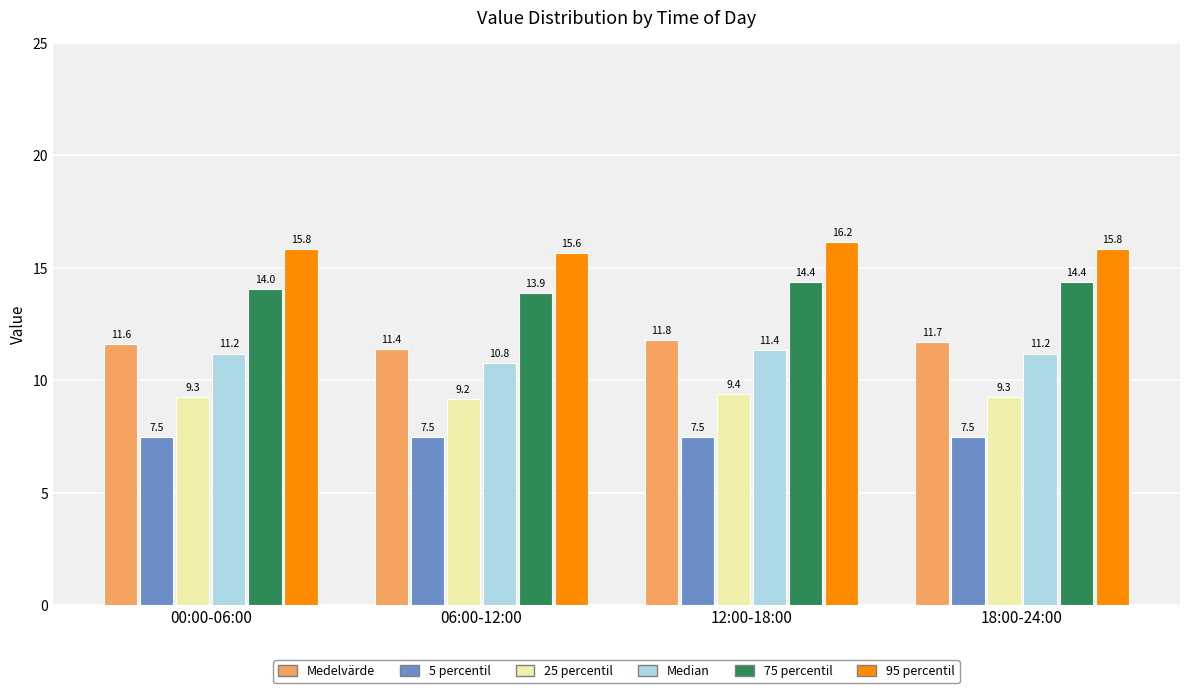

Reading left to right, extract all data points from this chart.

Medelvärde: 00:00-06:00=11.6	06:00-12:00=11.4	12:00-18:00=11.8	18:00-24:00=11.7
5 percentil: 00:00-06:00=7.5	06:00-12:00=7.5	12:00-18:00=7.5	18:00-24:00=7.5
25 percentil: 00:00-06:00=9.3	06:00-12:00=9.2	12:00-18:00=9.4	18:00-24:00=9.3
Median: 00:00-06:00=11.2	06:00-12:00=10.8	12:00-18:00=11.4	18:00-24:00=11.2
75 percentil: 00:00-06:00=14.0	06:00-12:00=13.9	12:00-18:00=14.4	18:00-24:00=14.4
95 percentil: 00:00-06:00=15.8	06:00-12:00=15.6	12:00-18:00=16.2	18:00-24:00=15.8